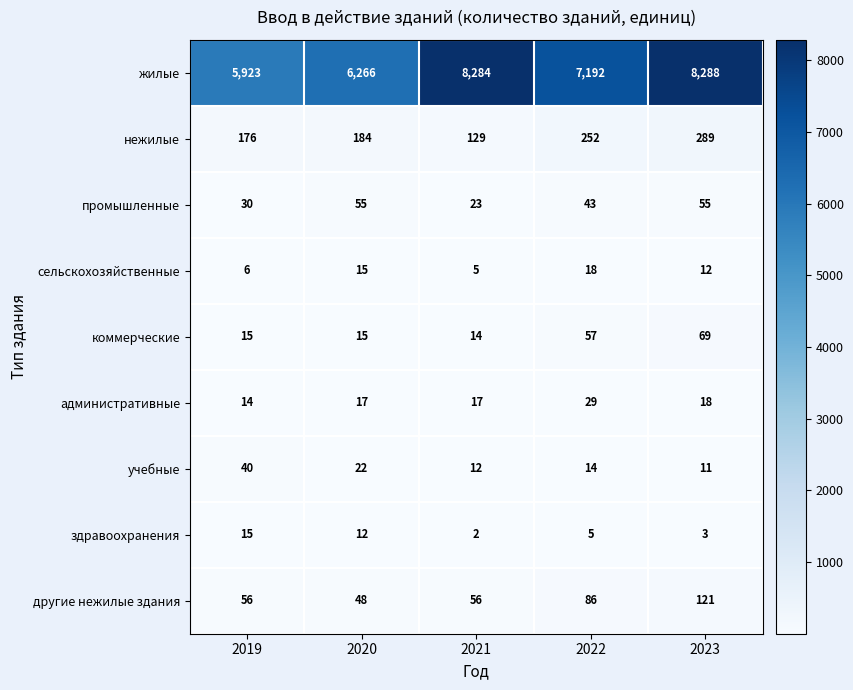

At which category is the sum across all series the highest?

2023